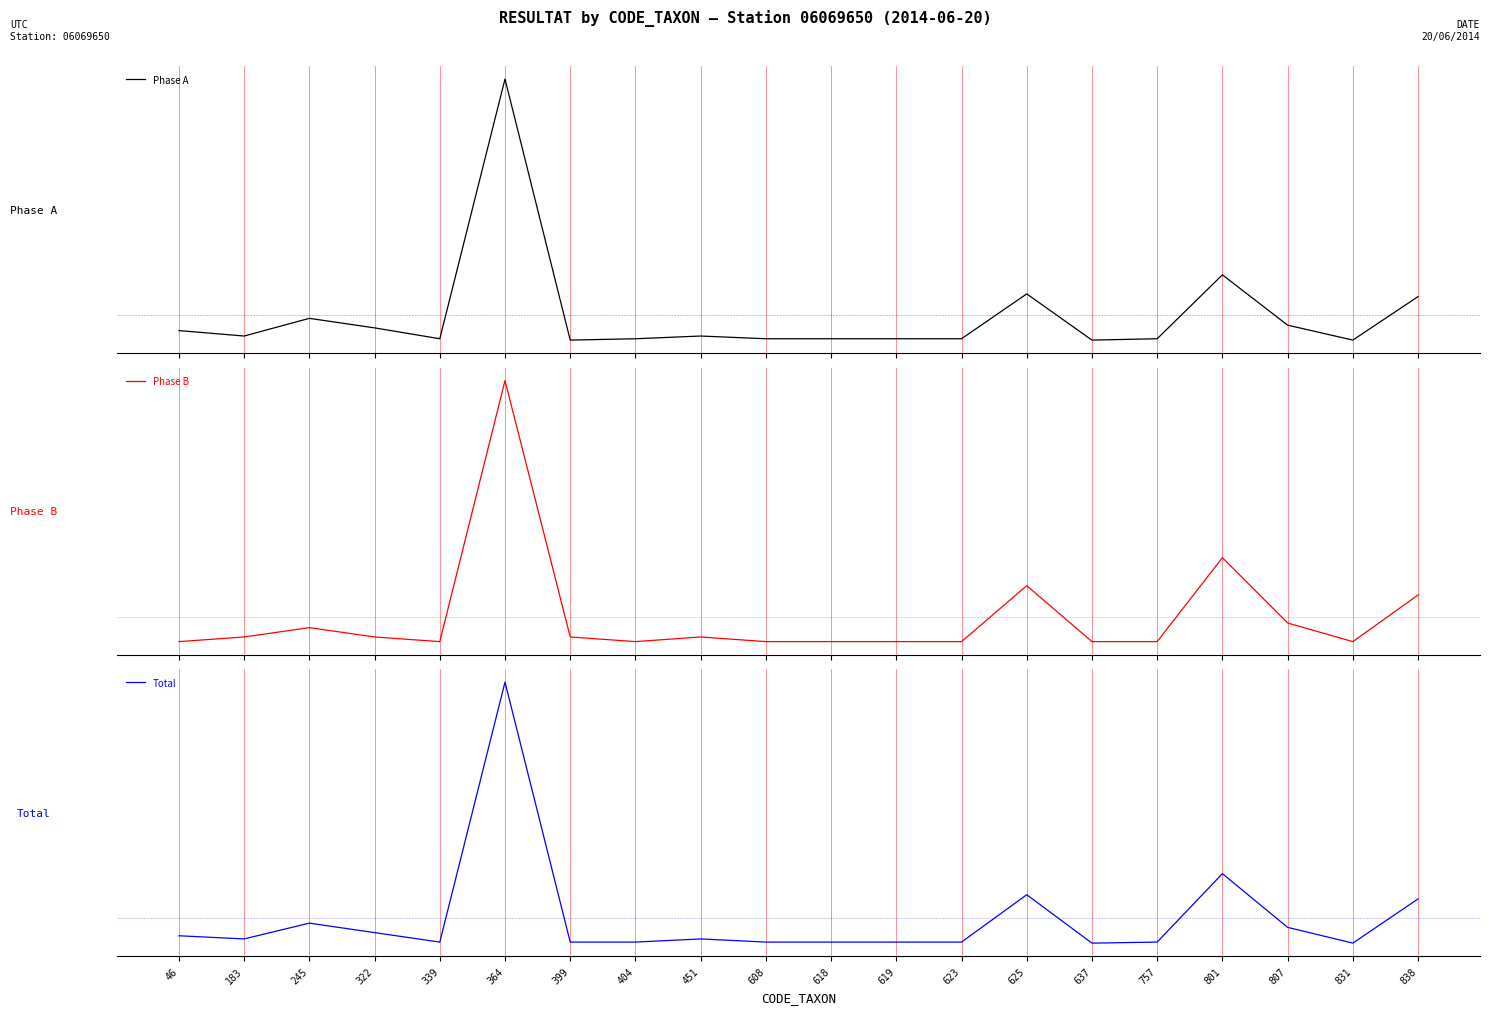

Which series ends up on top after the final intersection of Total and Phase A?

Total